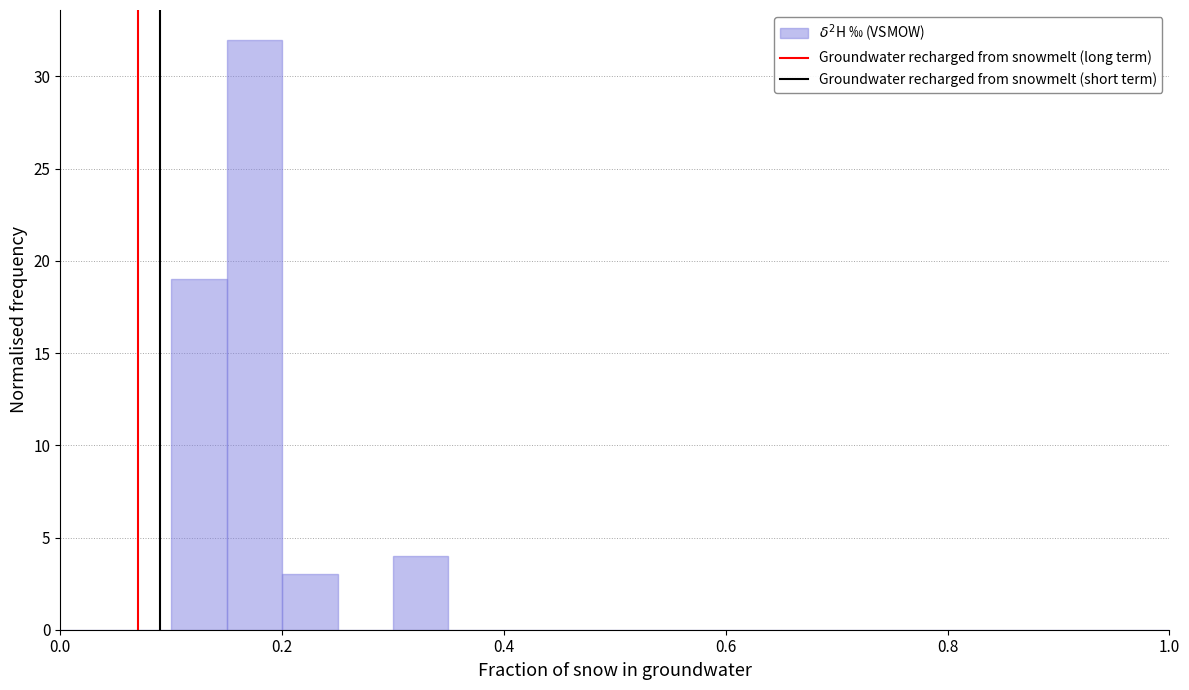

Read against the x-axis, roughly where is the centre of the tallest bar?

0.18